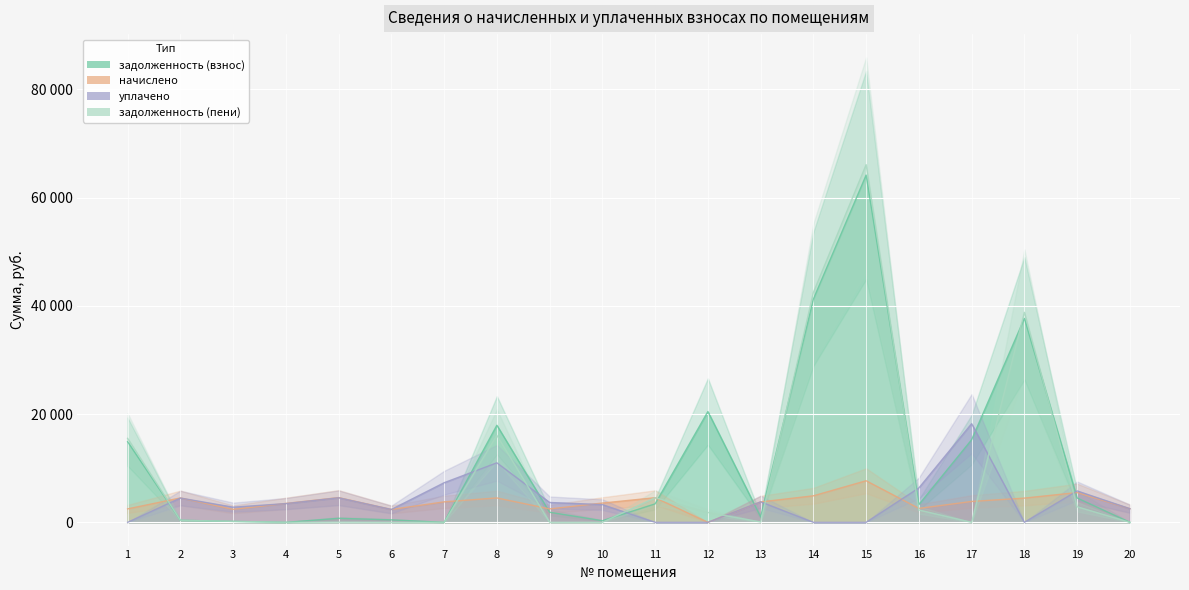

What is the difference between the maximum and minimum values in the задолженность (взнос) series?

64182.3